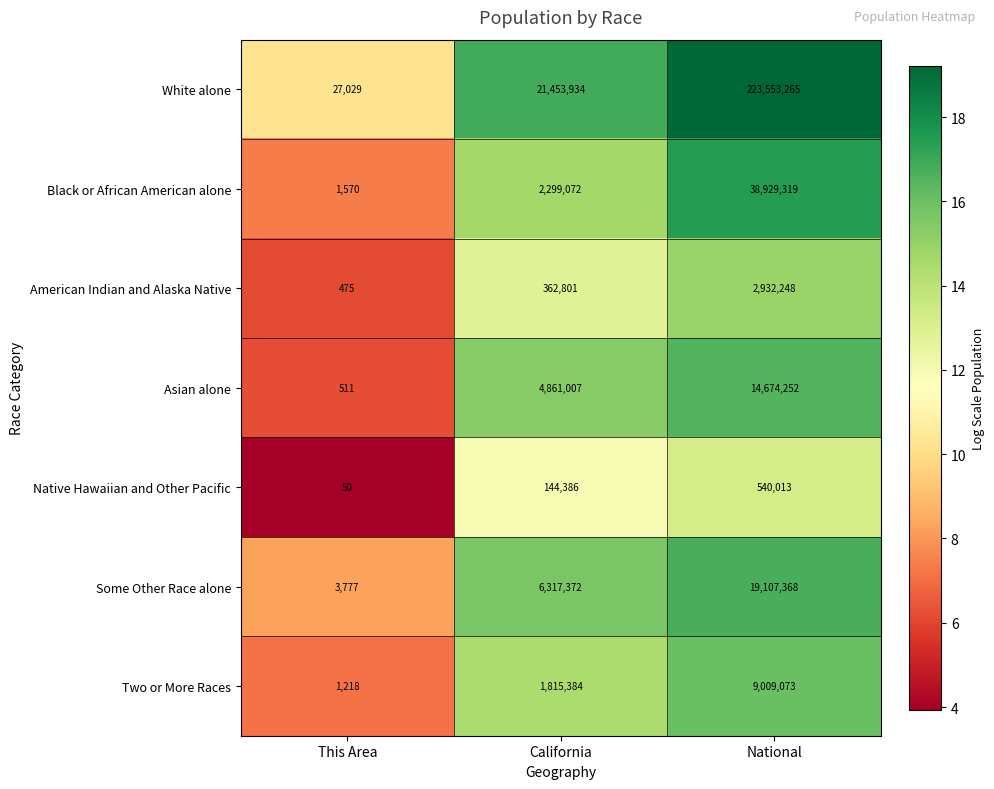

At which category is the sum across all series the highest?

National